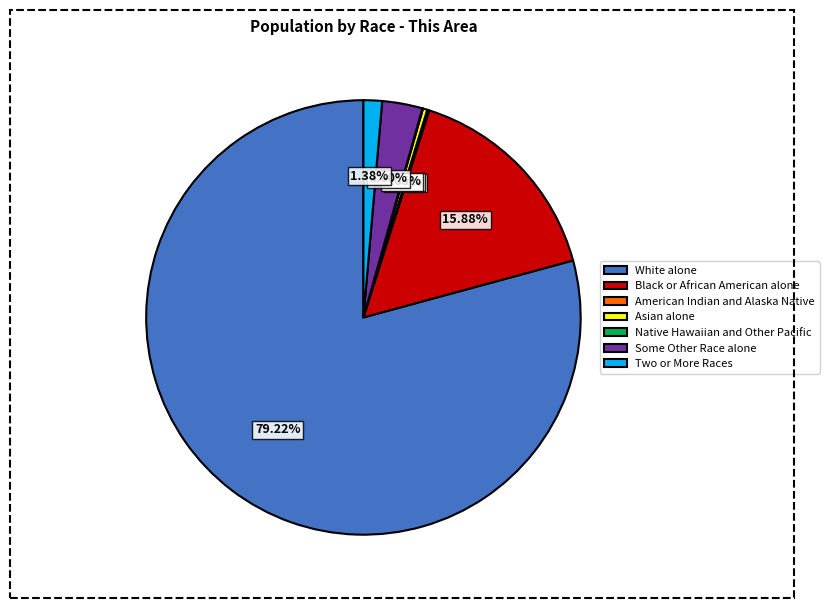

Which slice is the largest?

White alone